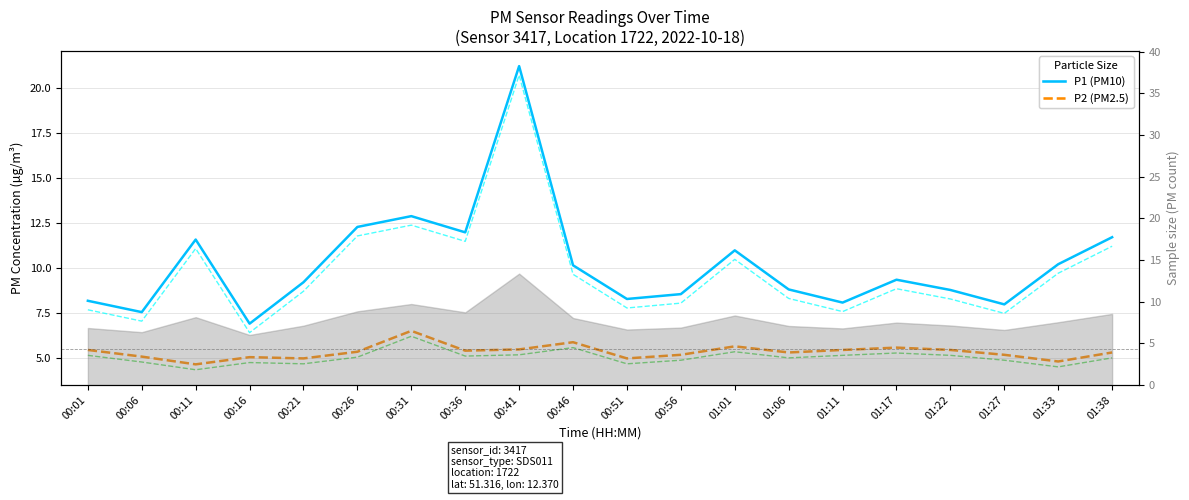

How many interior local peaks does the P1 (PM10) series have?

5